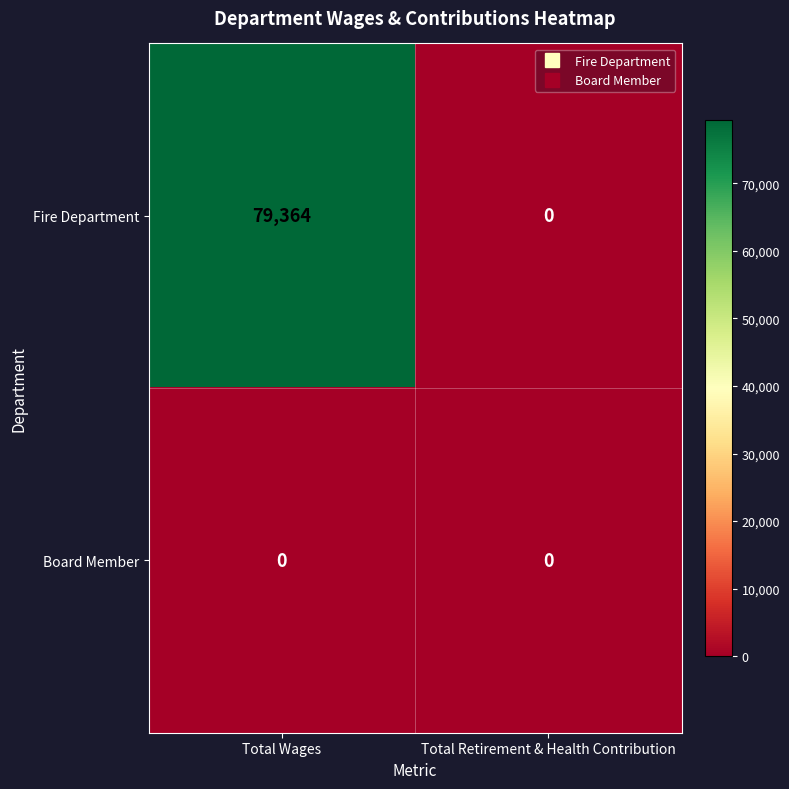

Reading left to right, transcribe all the data shown in this chart.

Fire Department: Total Wages=79364	Total Retirement & Health Contribution=0
Board Member: Total Wages=0	Total Retirement & Health Contribution=0